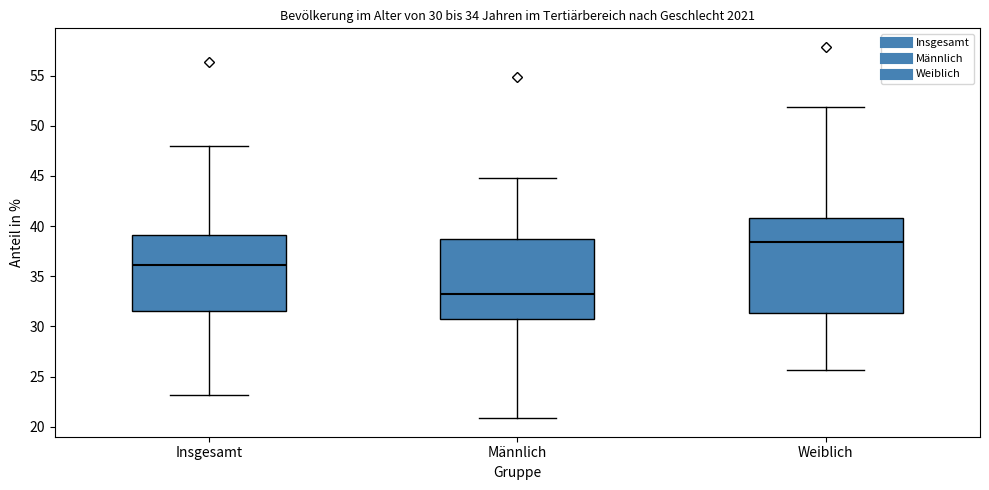

Which box has the highest median line?

Weiblich